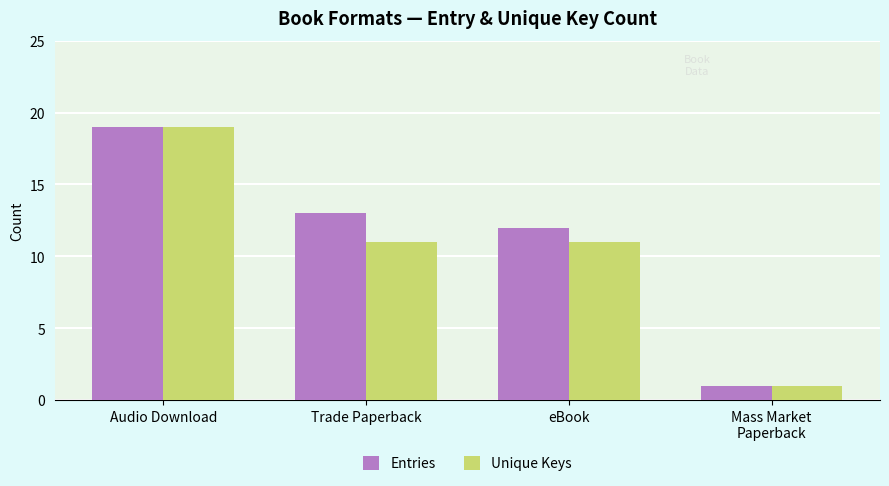

Where does the Entries series first go above 13?

Audio Download